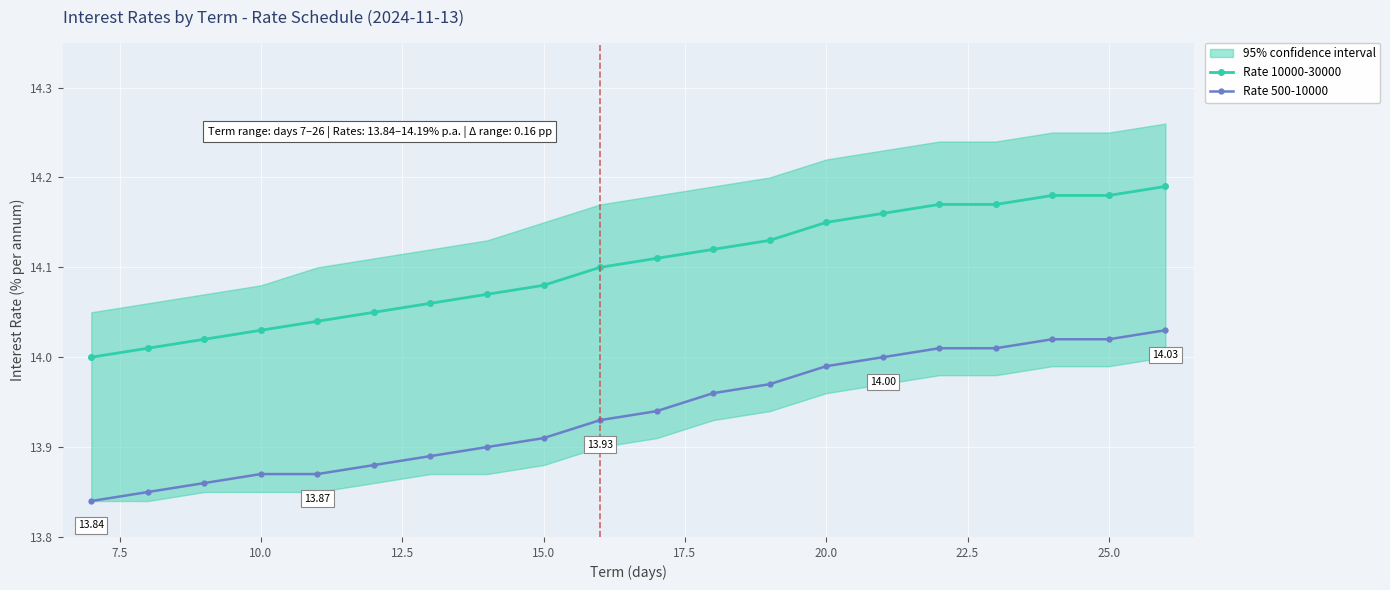

True or false: Rate 10000-30000 and Rate 500-10000 cross at least once.

False